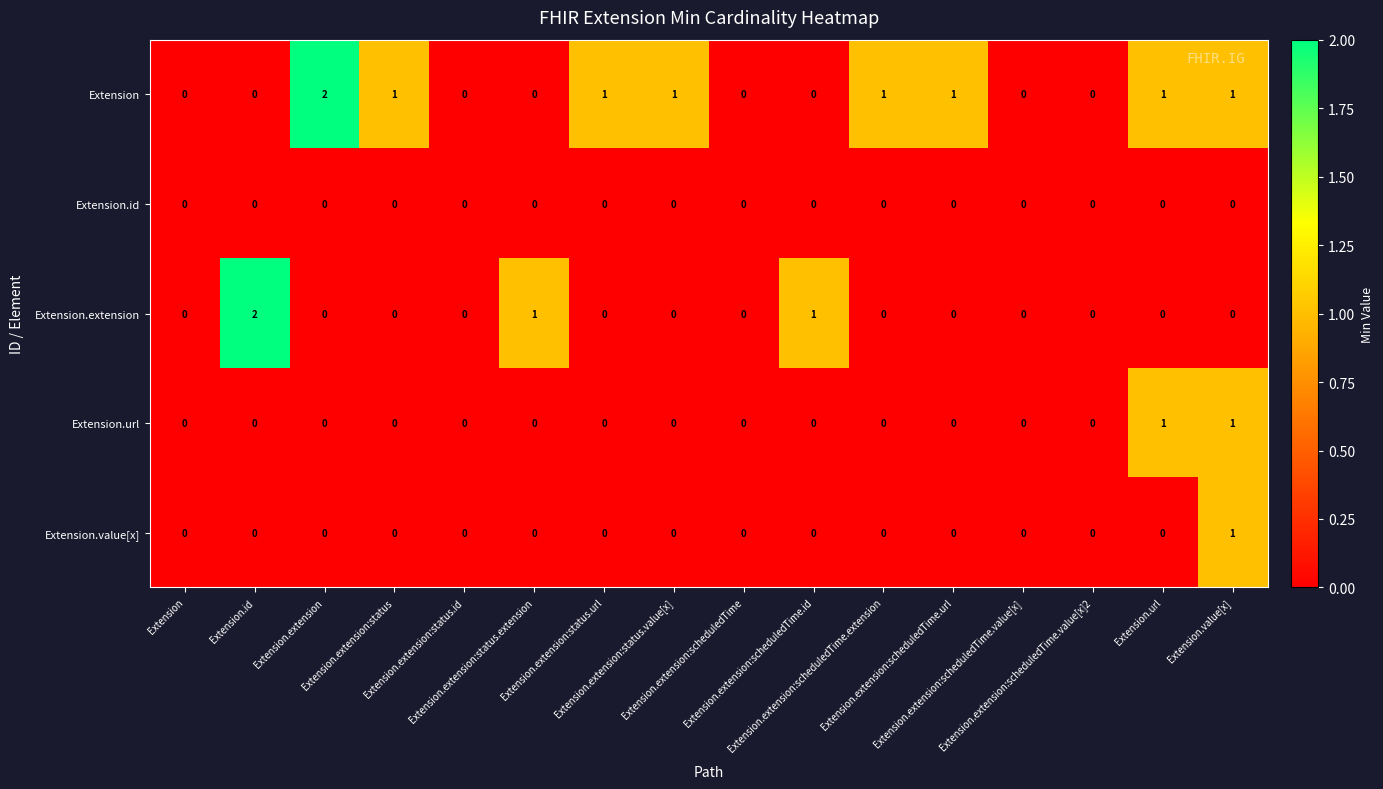

Count the number of categories in the chart.

16